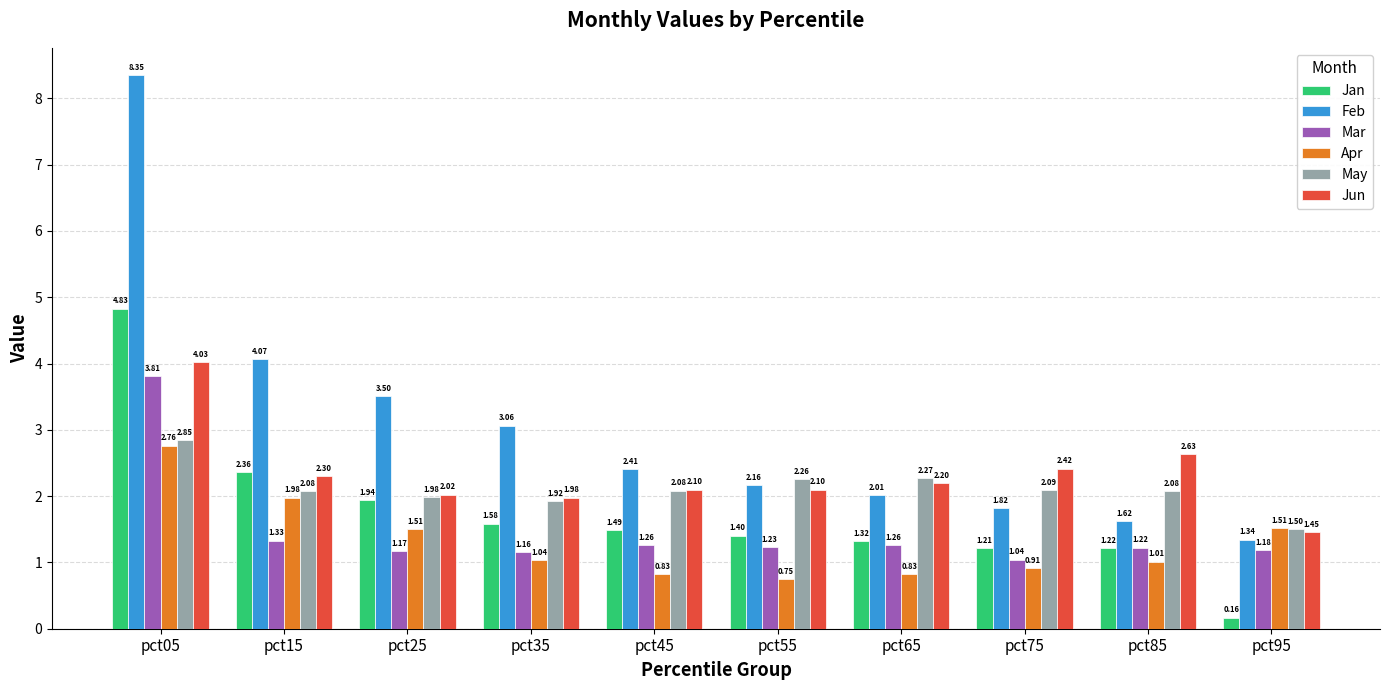

How many bars are there in each group?

6